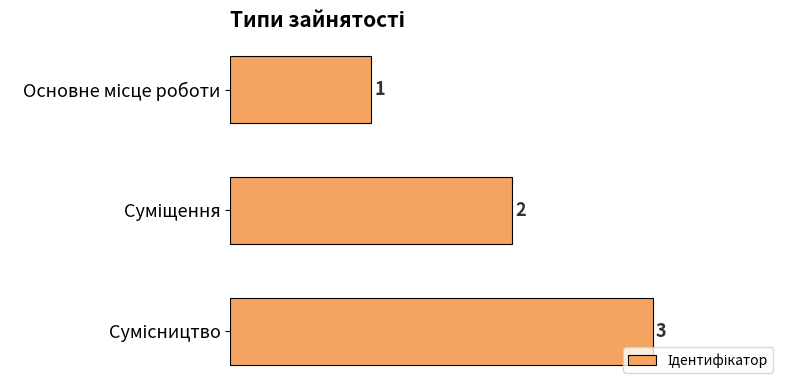

Does the chart contain stacked bars?

No